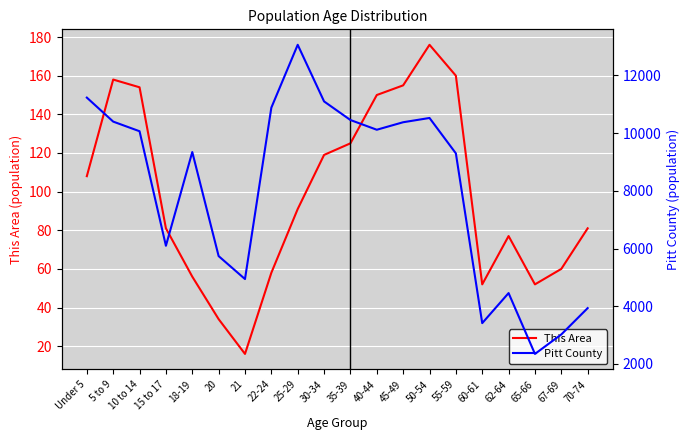

Which has a higher value, 10 to 14 or 5 to 9?

5 to 9